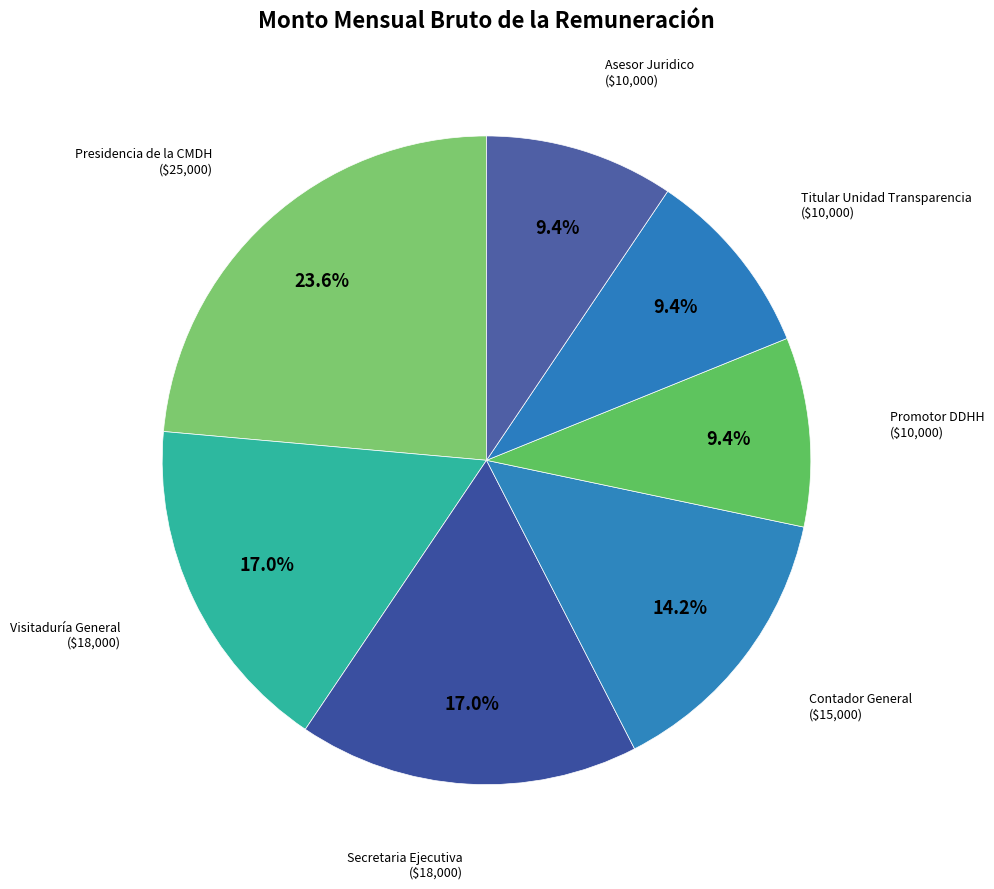

Is Presidencia de la CMDH the majority of the pie?

No